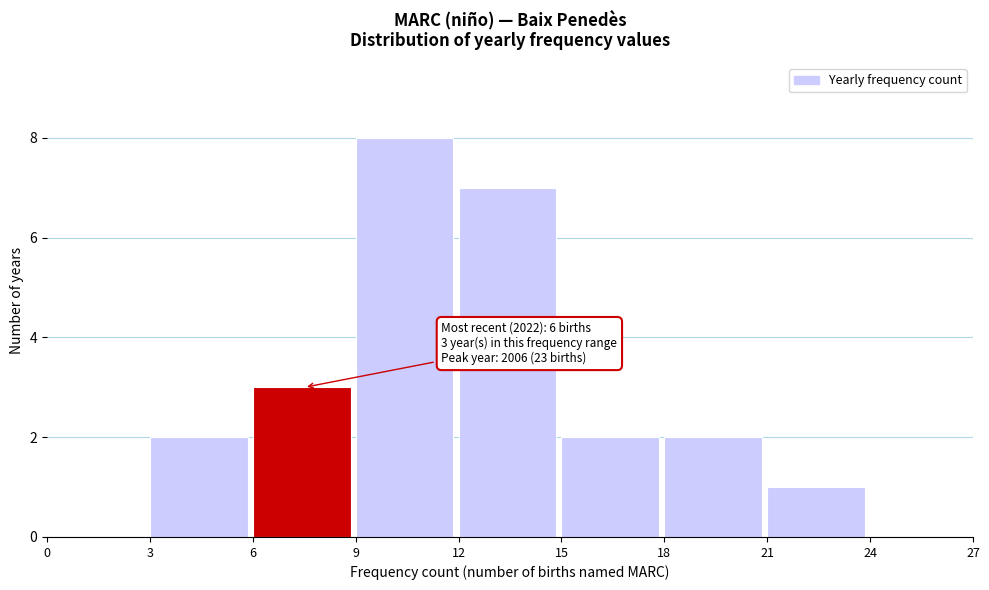

Which range on the x-axis has the tallest bar?

9 to 12